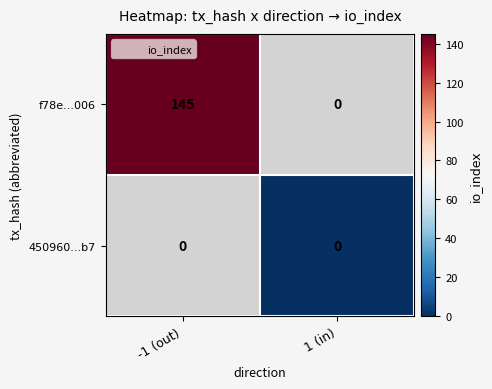

Is the value of f78e...006 at 1 (in) greater than the value of 450960...b7 at 1 (in)?

No